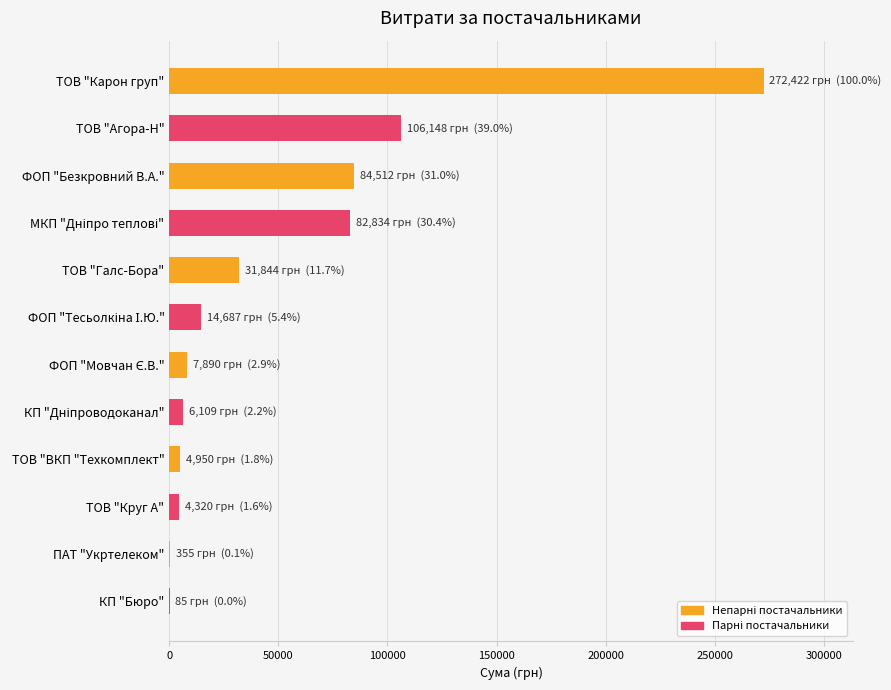

At which label is the value closest to 136253?

ТОВ "Агора-Н"